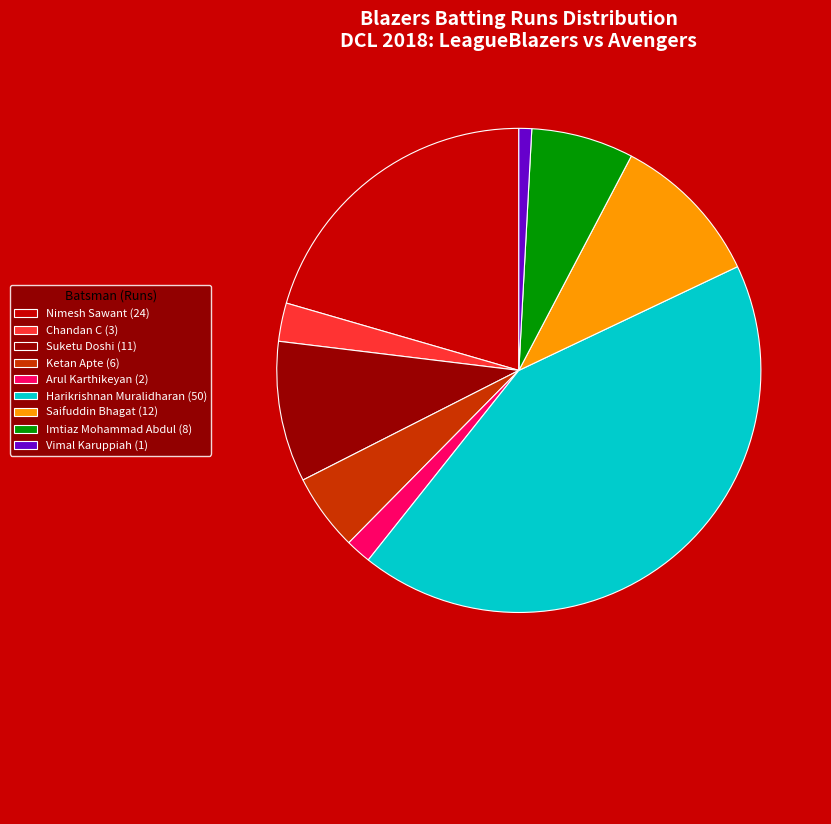

Between Ketan Apte (6) and Saifuddin Bhagat (12), which is larger?

Saifuddin Bhagat (12)